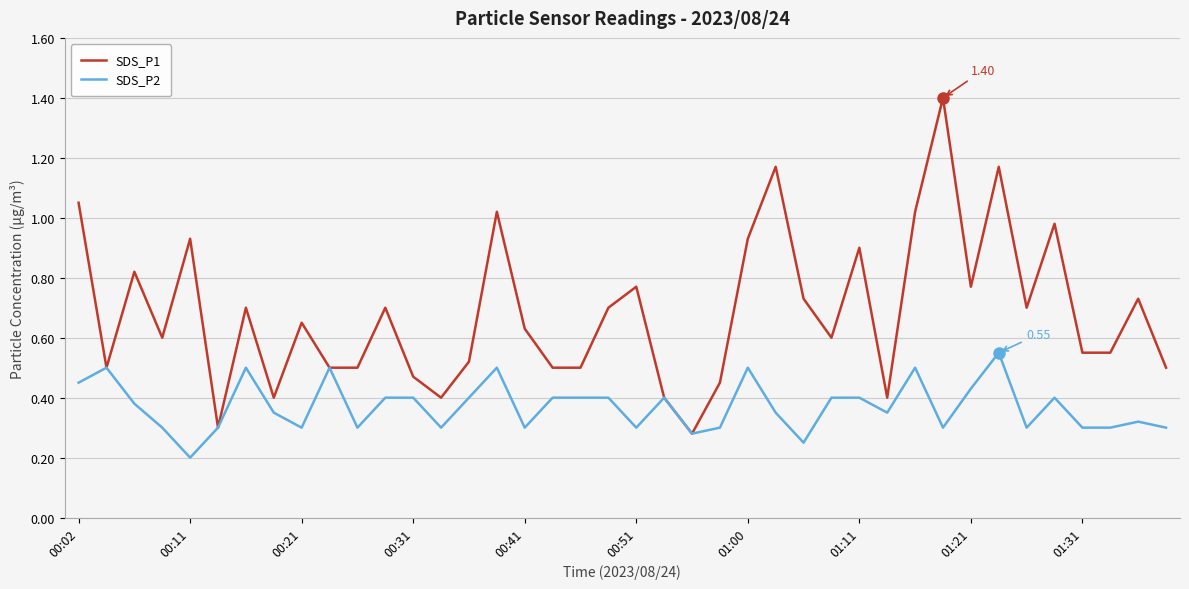

Count the number of categories in the chart.

40